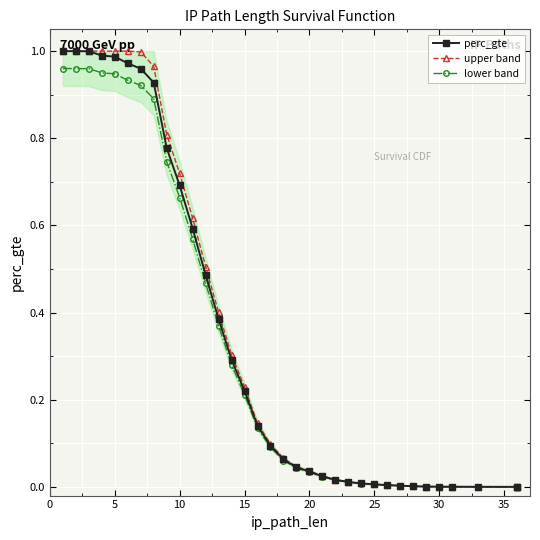

True or false: perc_gte and lower band cross at least once.

False